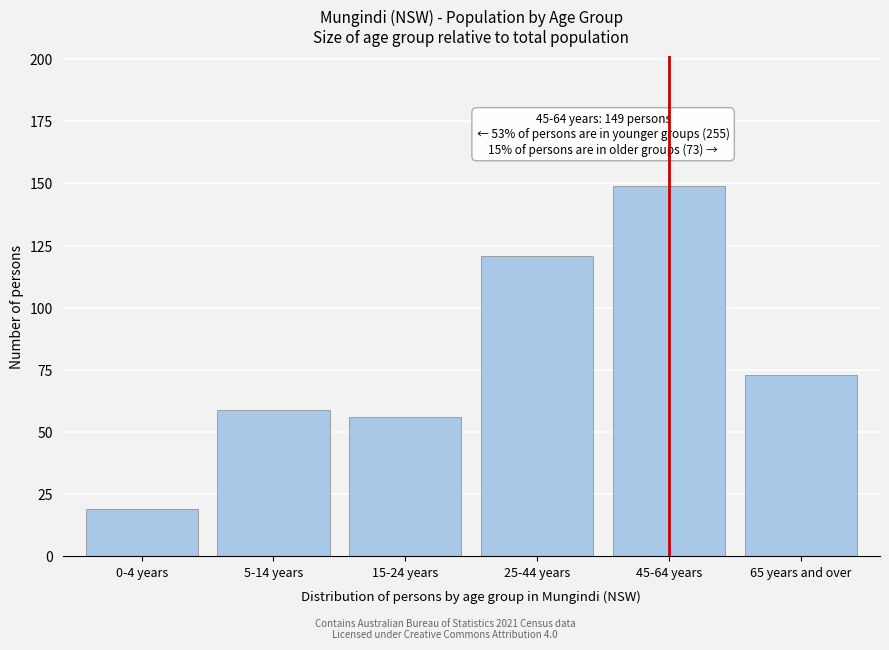

Reading left to right, list all the values displayed in this chart.

0-4 years=19	5-14 years=59	15-24 years=56	25-44 years=121	45-64 years=149	65 years and over=73